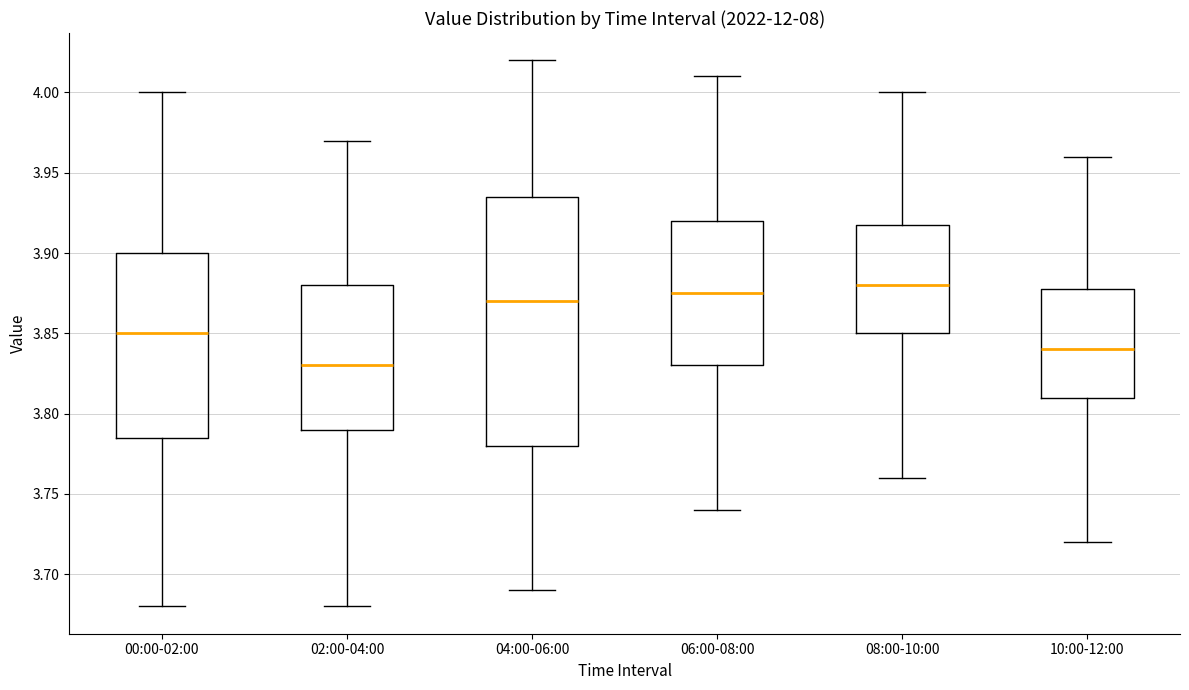

Reading left to right, transcribe this box plot: for each box, give where its median line is, the range the box spans, and where its two whiskers end, as read against the y-axis. The values are not printed on the chart, so give them approximately, as read against the axis.

00:00-02:00: median 3.850, box 3.785 to 3.900, whiskers 3.680 to 4.000
02:00-04:00: median 3.830, box 3.790 to 3.880, whiskers 3.680 to 3.970
04:00-06:00: median 3.870, box 3.780 to 3.935, whiskers 3.690 to 4.020
06:00-08:00: median 3.875, box 3.830 to 3.920, whiskers 3.740 to 4.010
08:00-10:00: median 3.880, box 3.850 to 3.920, whiskers 3.760 to 4.000
10:00-12:00: median 3.840, box 3.810 to 3.880, whiskers 3.720 to 3.960